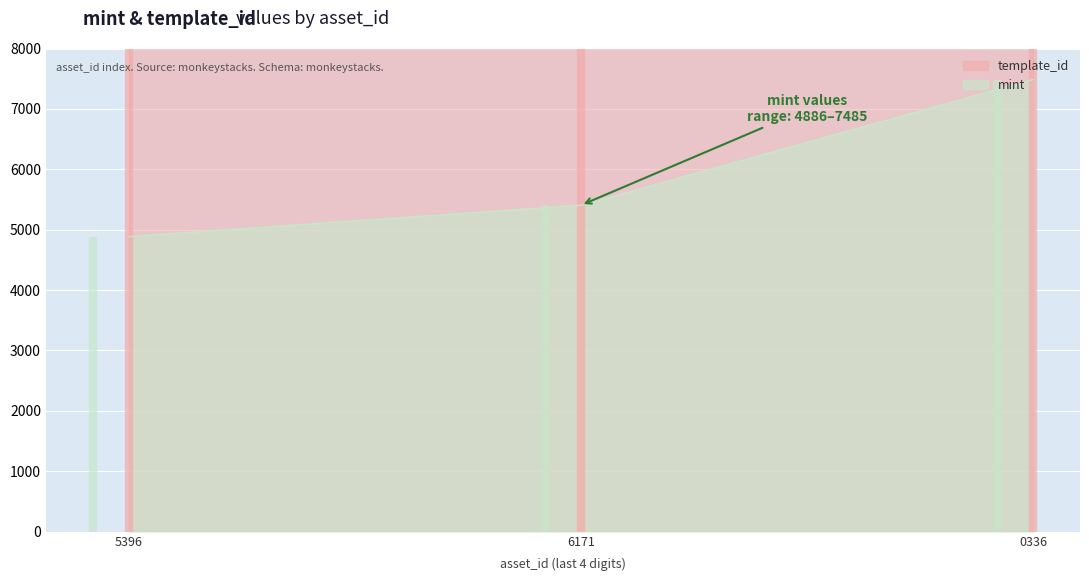

At which label is mint closest to 6185?

6171